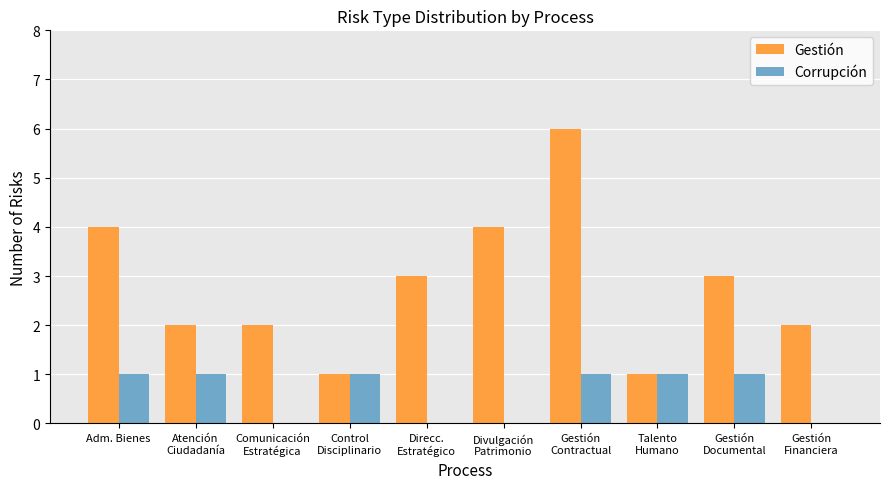

True or false: Corrupción has a value of 1 at Adm. Bienes.

True